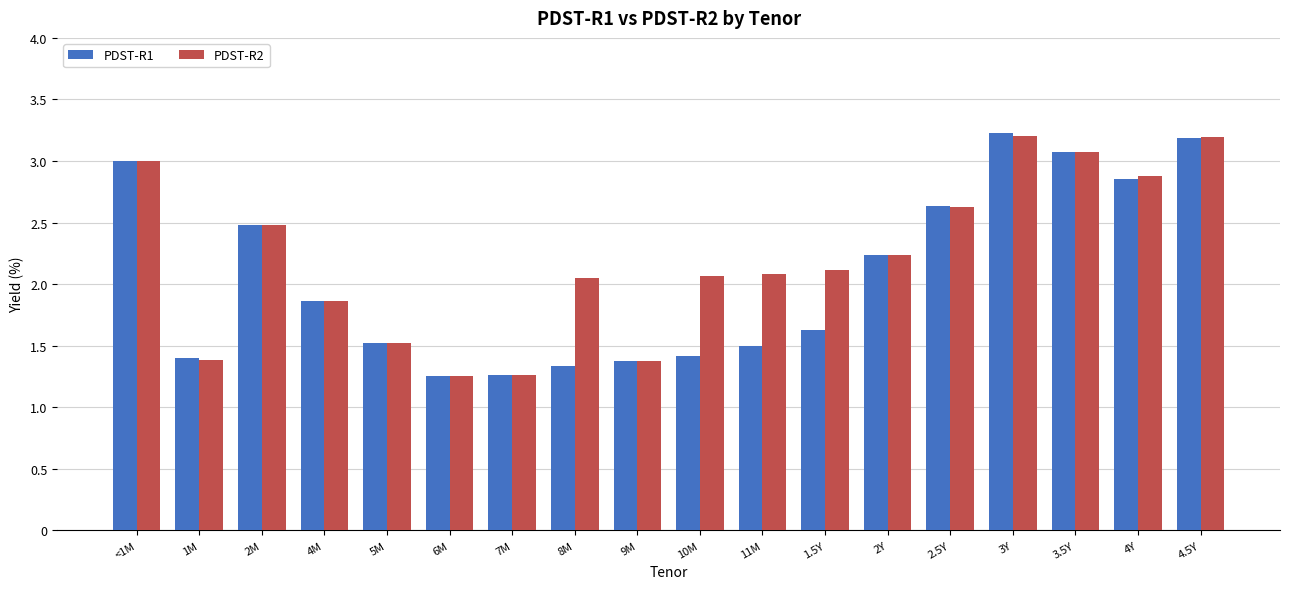

Is the value of PDST-R2 at <1M greater than the value of PDST-R1 at 10M?

Yes